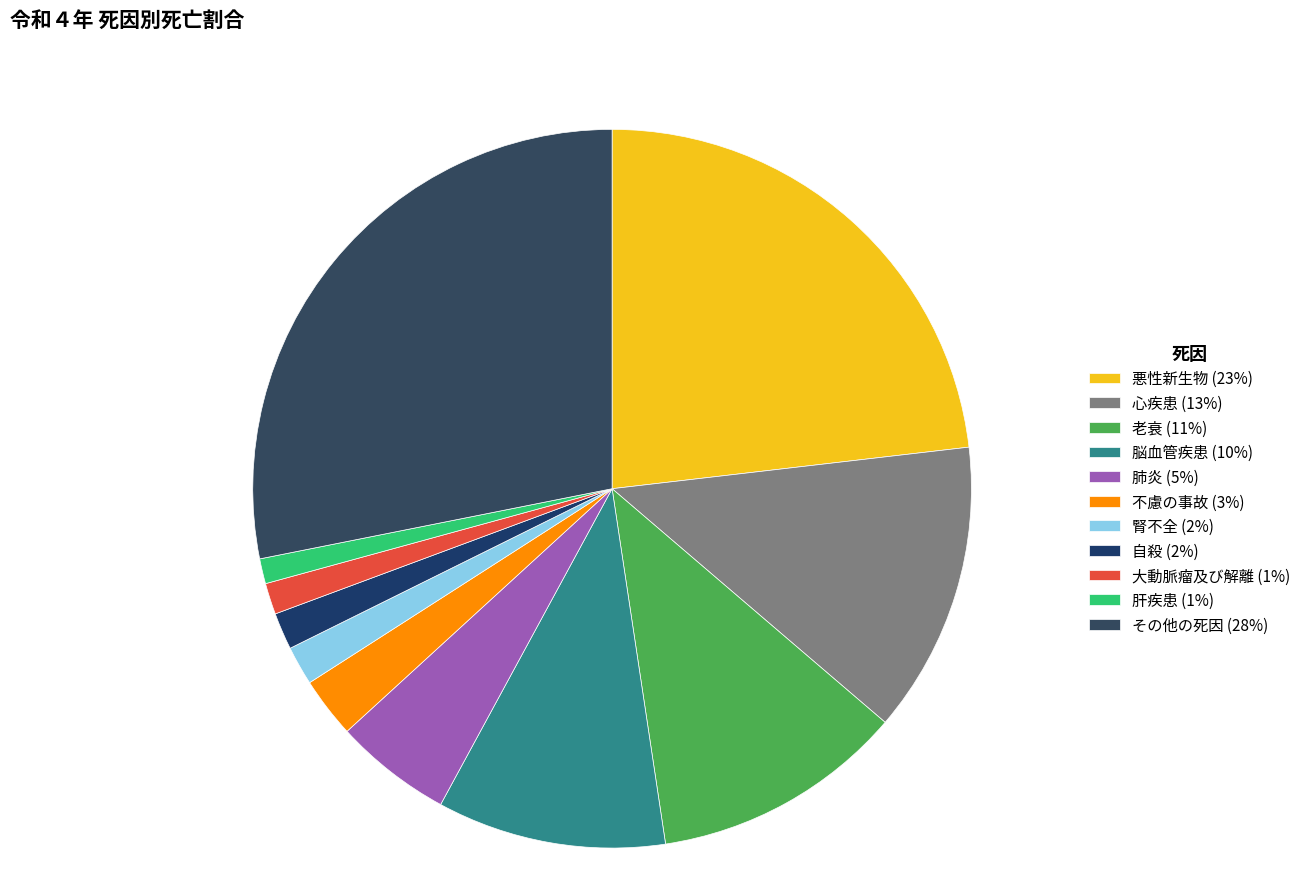

To the nearest percent, what portion does 脳血管疾患 represent?

10%